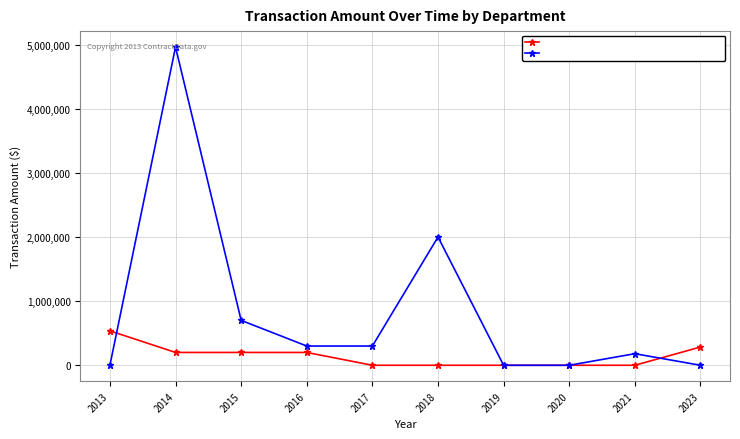

Reading left to right, transcribe all the data shown in this chart.

Division of State Police: 2013=536572.0	2014=200000.0	2015=200000.0	2016=200000.0	2017=0.0	2018=0.0	2019=0.0	2020=0.0	2021=0.0	2023=284528.0
Office of Information Technology Services: 2013=0.0	2014=4961554.5	2015=700000.0	2016=300000.0	2017=300000.0	2018=2000000.0	2019=0.0	2020=0.0	2021=180512.3	2023=0.0